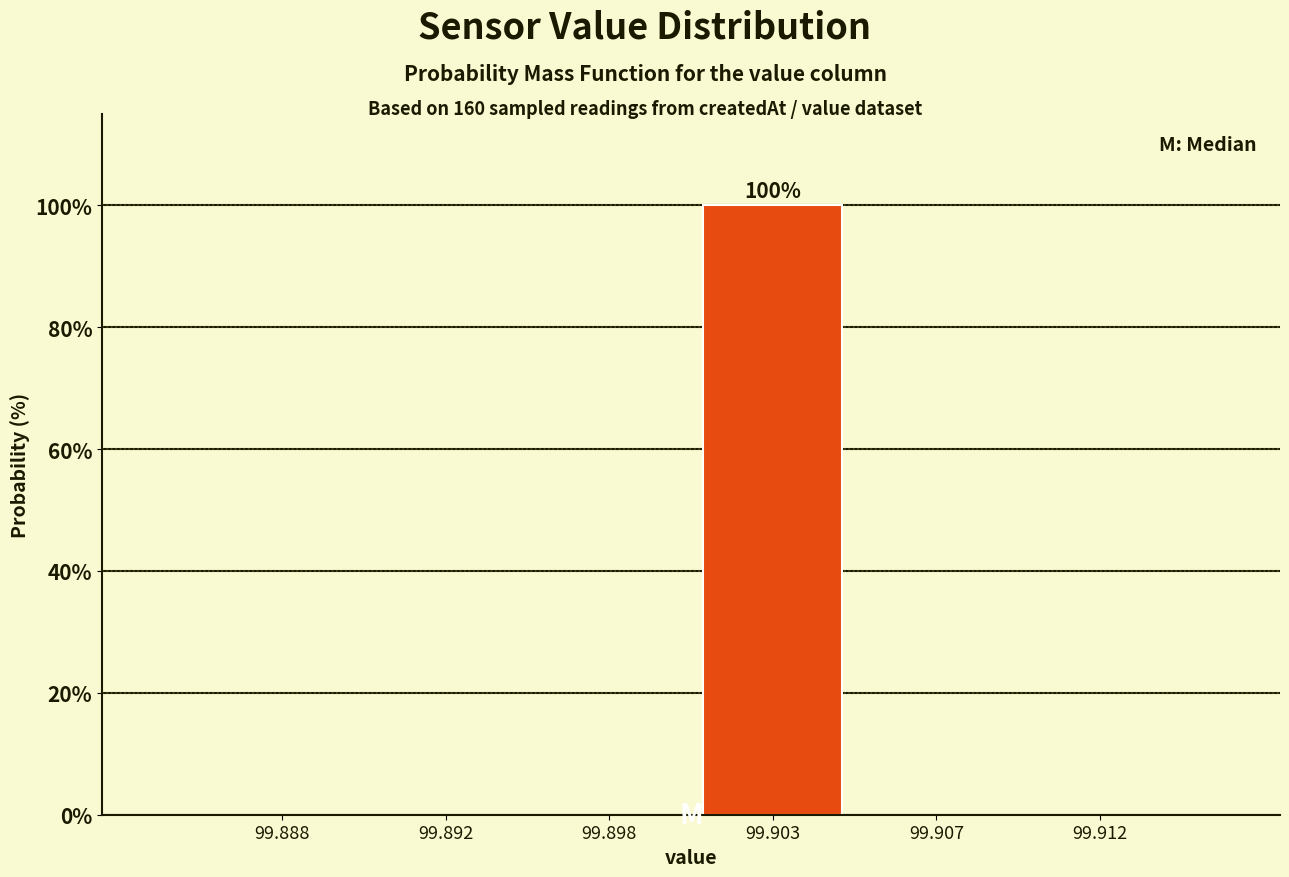

Reading left to right, list all the values displayed in this chart.

99.888=0	99.892=0	99.898=0	99.903=100	99.907=0	99.912=0